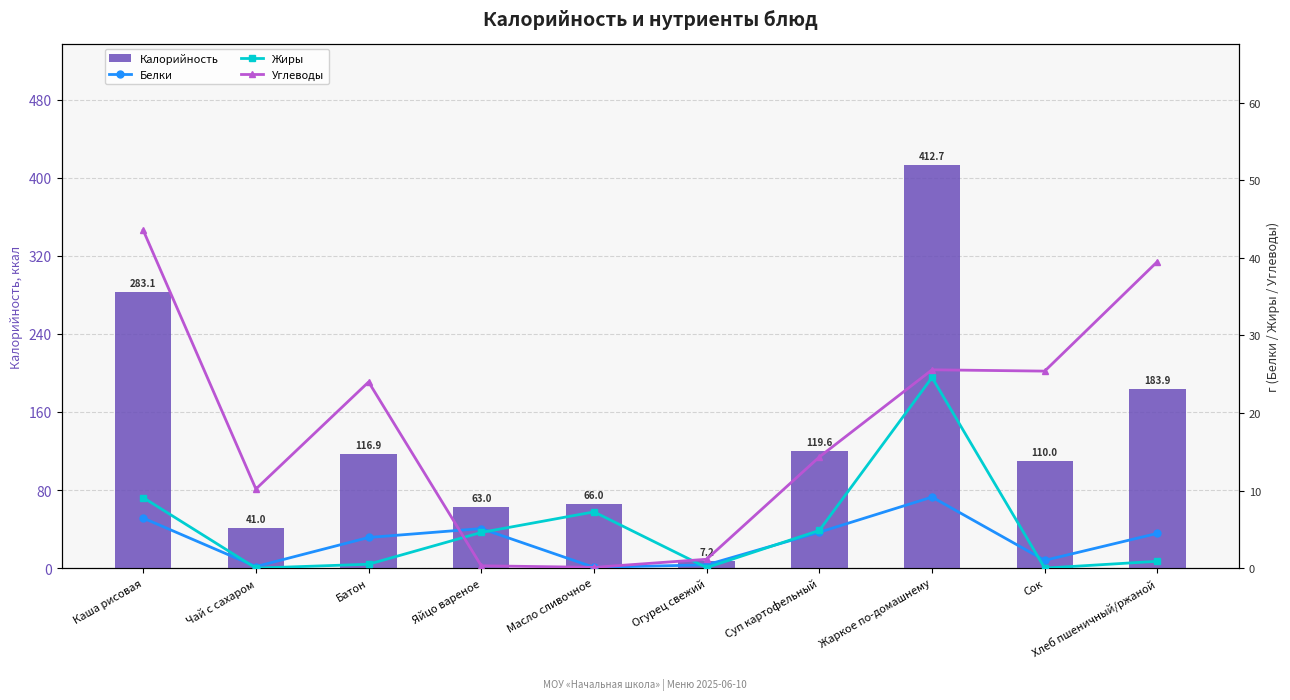

Between Жаркое по-домашнему and Батон, which is larger?

Жаркое по-домашнему